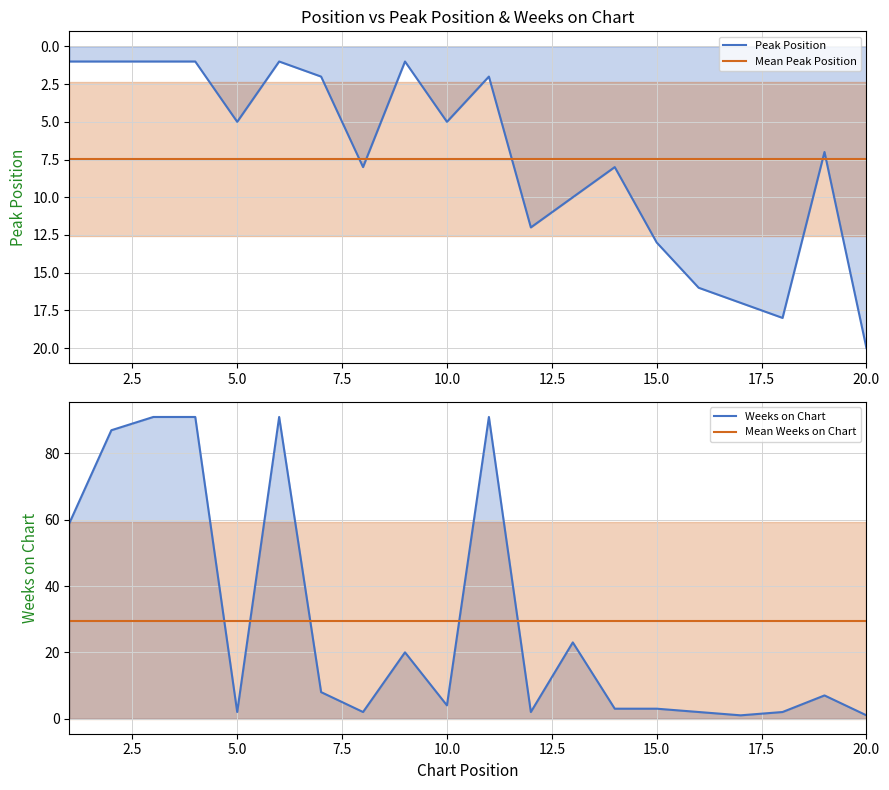

True or false: Mean Peak Position and Mean Weeks on Chart cross at least once.

False